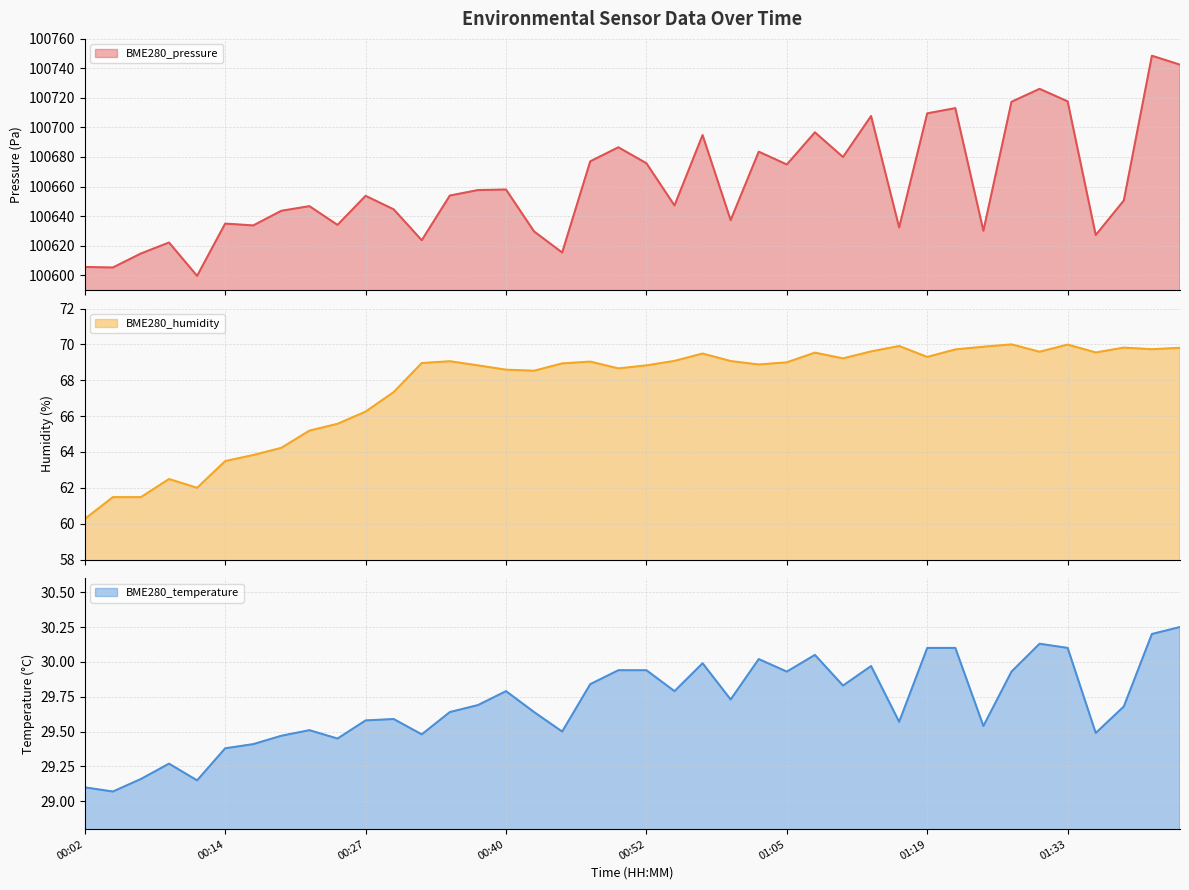

At which label does BME280_humidity first exceed 69?

00:35